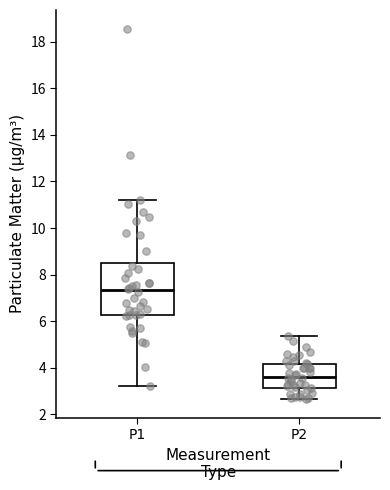

Reading left to right, read every box against the y-axis: the position of its median line, the range the box covers, and the ends of its whiskers. The values are not printed on the chart, so give them approximately, as read against the axis.

P1: median 7.4, box 6.2 to 8.6, whiskers 3.2 to 11.2
P2: median 3.6, box 3.2 to 4.2, whiskers 2.6 to 5.4